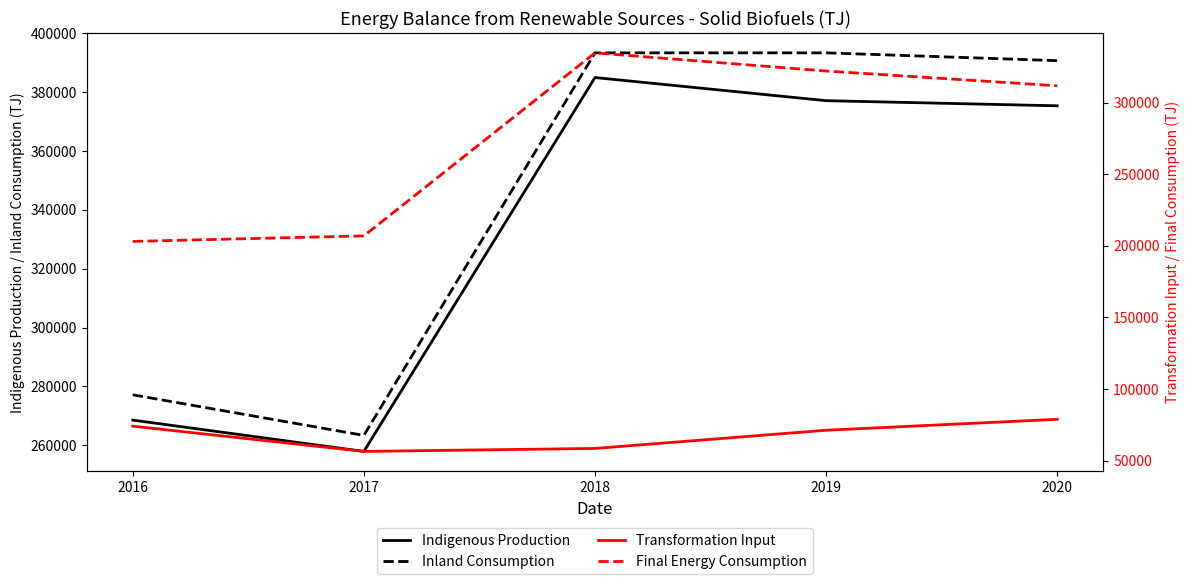

True or false: Indigenous Production and Final Energy Consumption intersect in this chart.

False